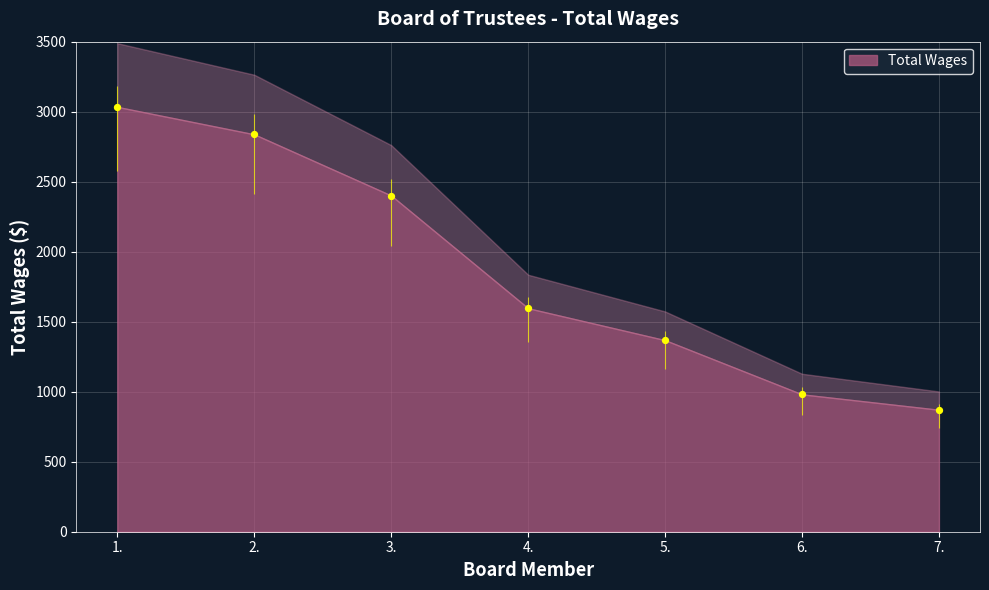

Which has a higher value, 6. or 1.?

1.